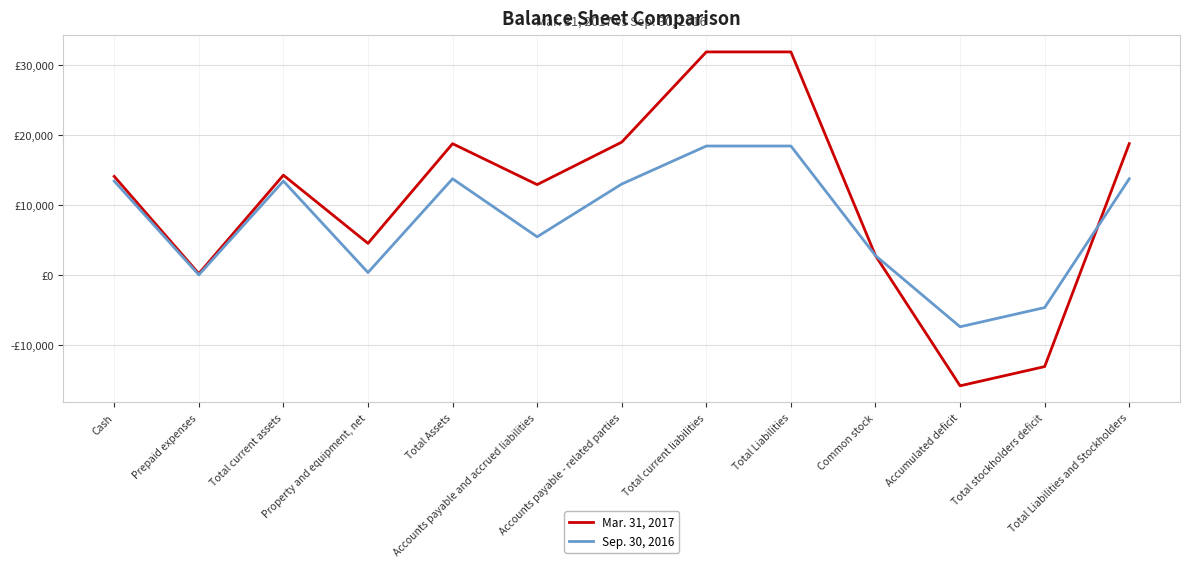

The value of Mar. 31, 2017 at Total Liabilities is 47452. True or false?

False